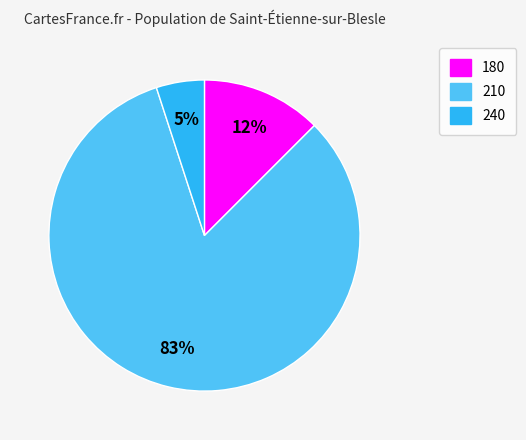

Is there a majority slice in this chart?

Yes